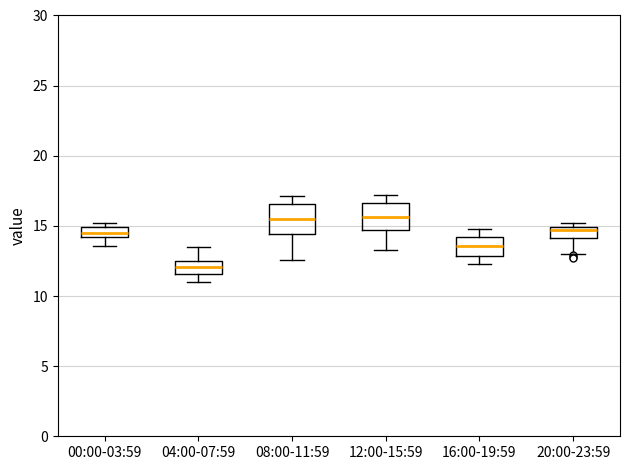

Which box has the lowest median line?

04:00-07:59